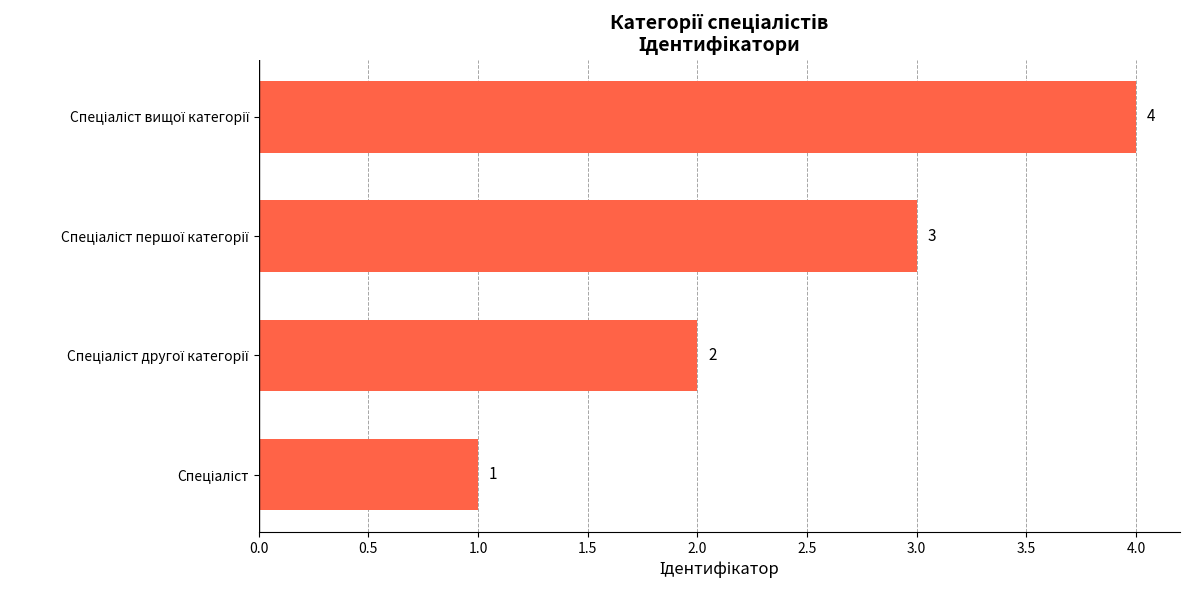

How many values are between 2 and 4?

3